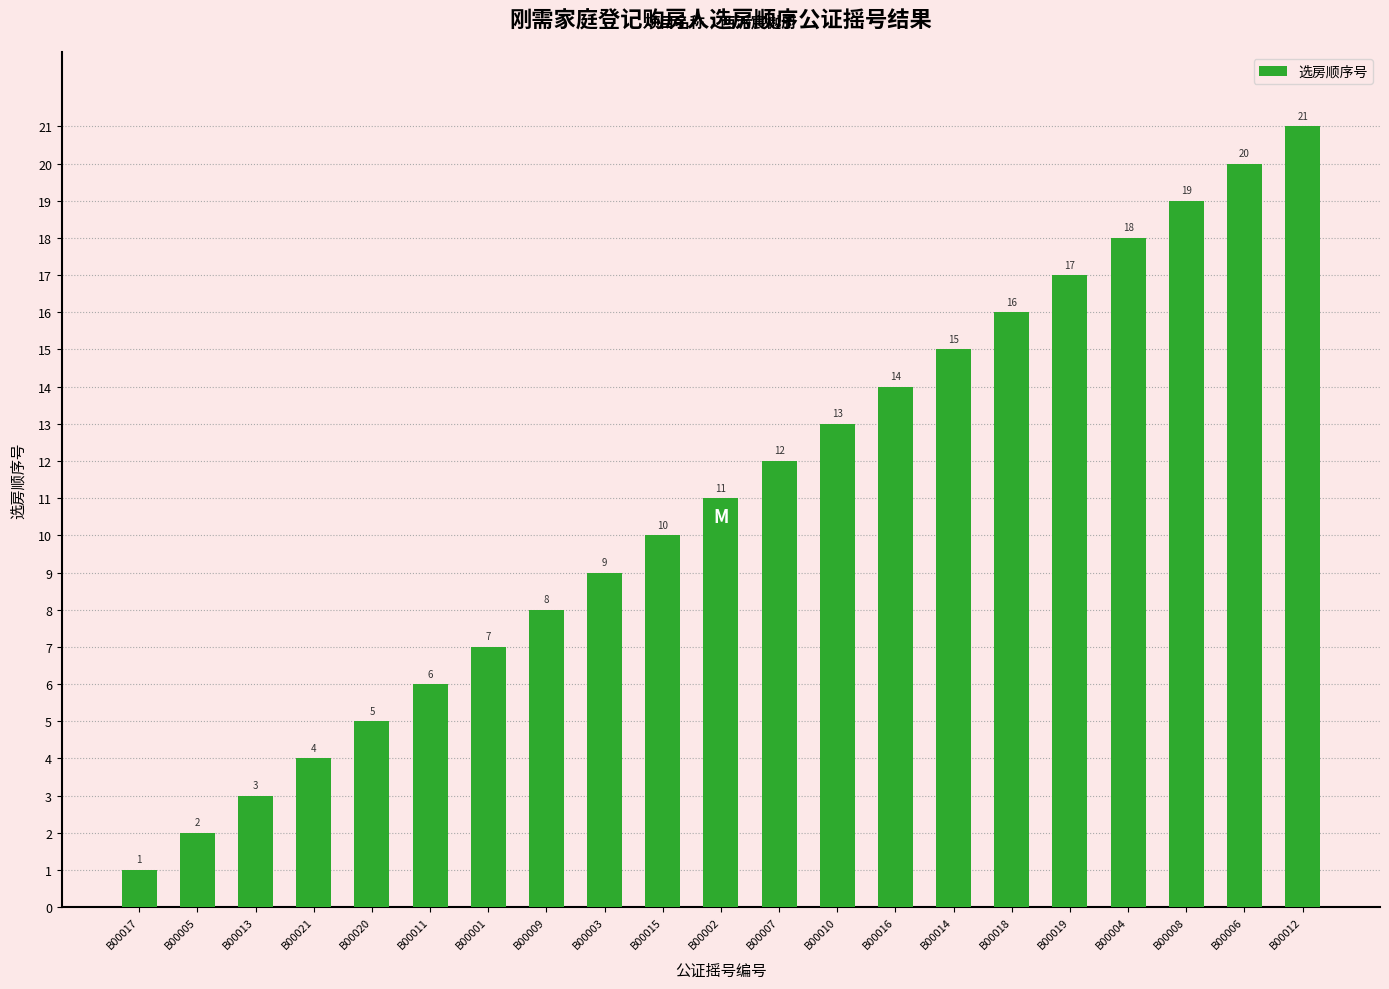

The chart shows a value of 14 at B00016. True or false?

True